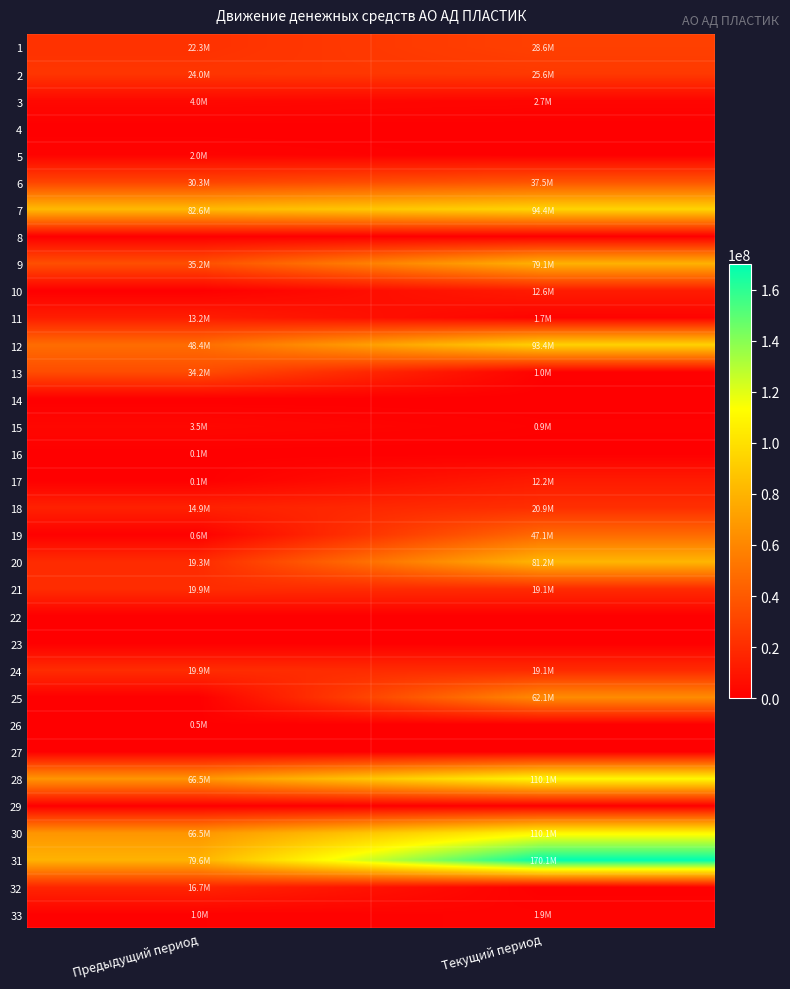

Reading right to left, list all the values displayed in this chart.

1: Текущий период=28604289.3	Предыдущий период=22322756.0
2: Текущий период=25575143.7	Предыдущий период=24020299.0
3: Текущий период=2691079.3	Предыдущий период=3978305.0
4: Текущий период=0.0	Предыдущий период=0.0
5: Текущий период=0.0	Предыдущий период=1994931.0
6: Текущий период=37534125.0	Предыдущий период=30264853.0
7: Текущий период=94404637.2	Предыдущий период=82581145.0
8: Текущий период=0.0	Предыдущий период=0.0
9: Текущий период=79138930.8	Предыдущий период=35214919.0
10: Текущий период=12586702.1	Предыдущий период=0.0
11: Текущий период=1670102.0	Предыдущий период=13192194.0
12: Текущий период=93395734.8	Предыдущий период=48407113.0
13: Текущий период=1008902.4	Предыдущий период=34174032.0
14: Текущий период=0.0	Предыдущий период=0.0
15: Текущий период=893064.3	Предыдущий период=3531596.0
16: Текущий период=0.0	Предыдущий период=128500.0
17: Текущий период=12232087.1	Предыдущий период=136606.0
18: Текущий период=20912272.9	Предыдущий период=14921369.0
19: Текущий период=47113516.9	Предыдущий период=615000.0
20: Текущий период=81150941.3	Предыдущий период=19333072.0
21: Текущий период=19088558.4	Предыдущий период=19853381.0
22: Текущий период=0.0	Предыдущий период=0.0
23: Текущий период=0.0	Предыдущий период=0.0
24: Текущий период=19088558.4	Предыдущий период=19853381.0
25: Текущий период=62062382.9	Предыдущий период=0.0
26: Текущий период=0.0	Предыдущий период=520309.0
27: Текущий период=0.0	Предыдущий период=0.0
28: Текущий период=110149129.1	Предыдущий период=66533807.0
29: Текущий период=0.0	Предыдущий период=0.0
30: Текущий период=110149129.1	Предыдущий период=66533807.0
31: Текущий период=170087360.4	Предыдущий период=79587190.0
32: Текущий период=0.0	Предыдущий период=16671288.0
33: Текущий период=1939331.5	Предыдущий период=972053.0